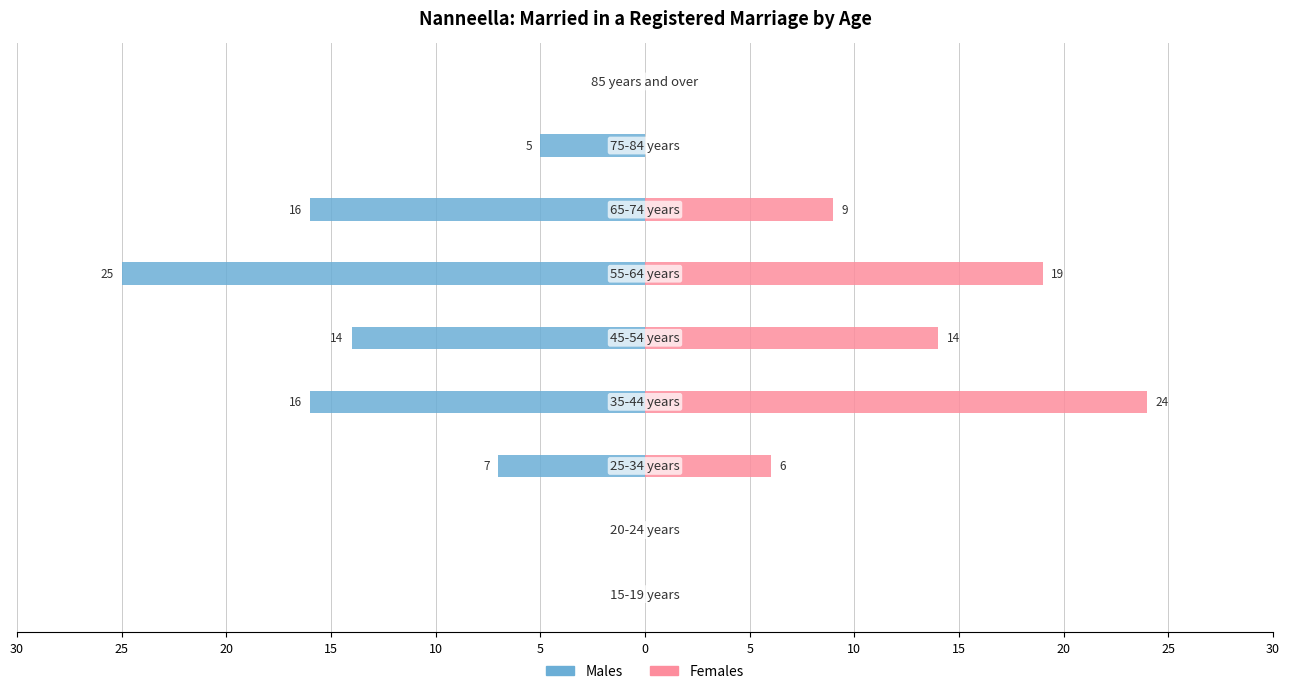

What is the difference between the second highest and minimum values in the Females series?

19